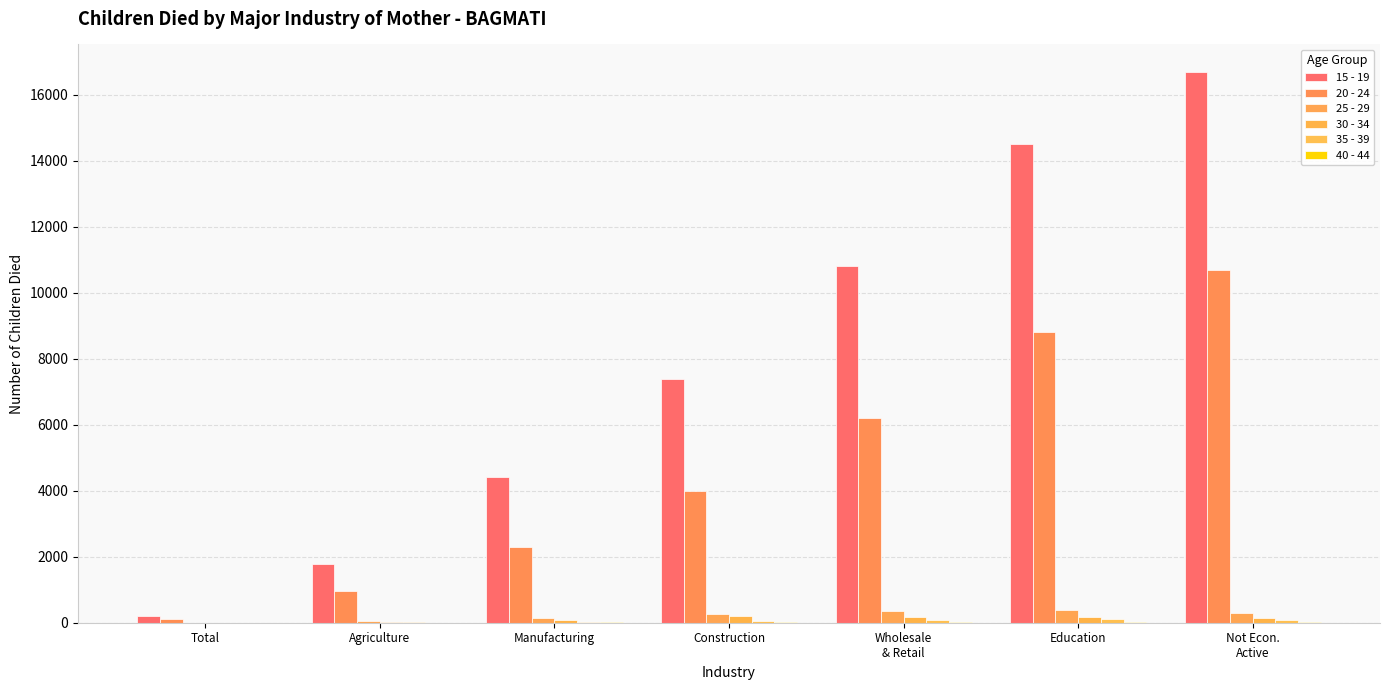

At which category does the chart reach its peak across all series?

Not Econ.
Active